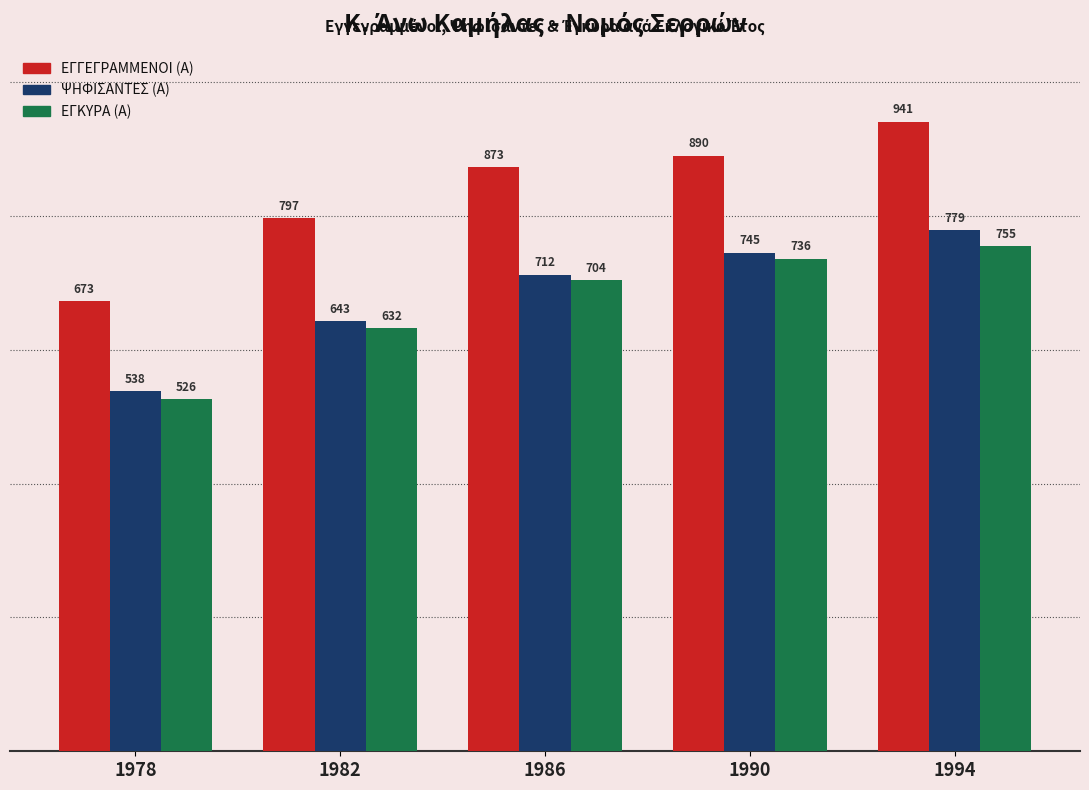

What is the average value of the ΕΓΚΥΡΑ (Α) series?

671